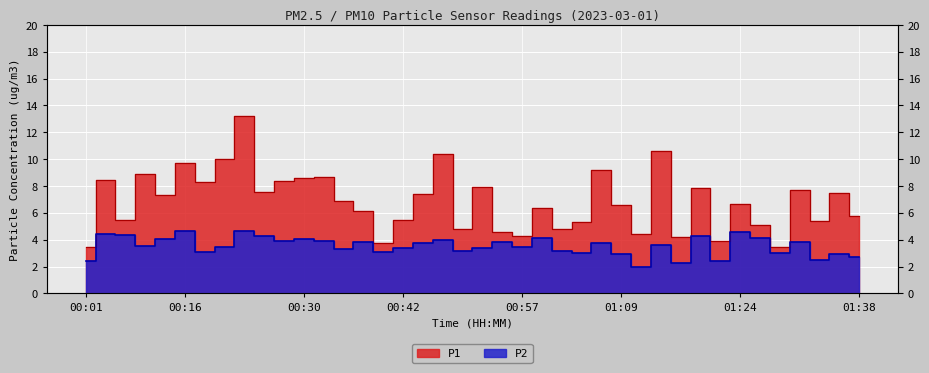

At which label is P2 closest to 3?

01:04